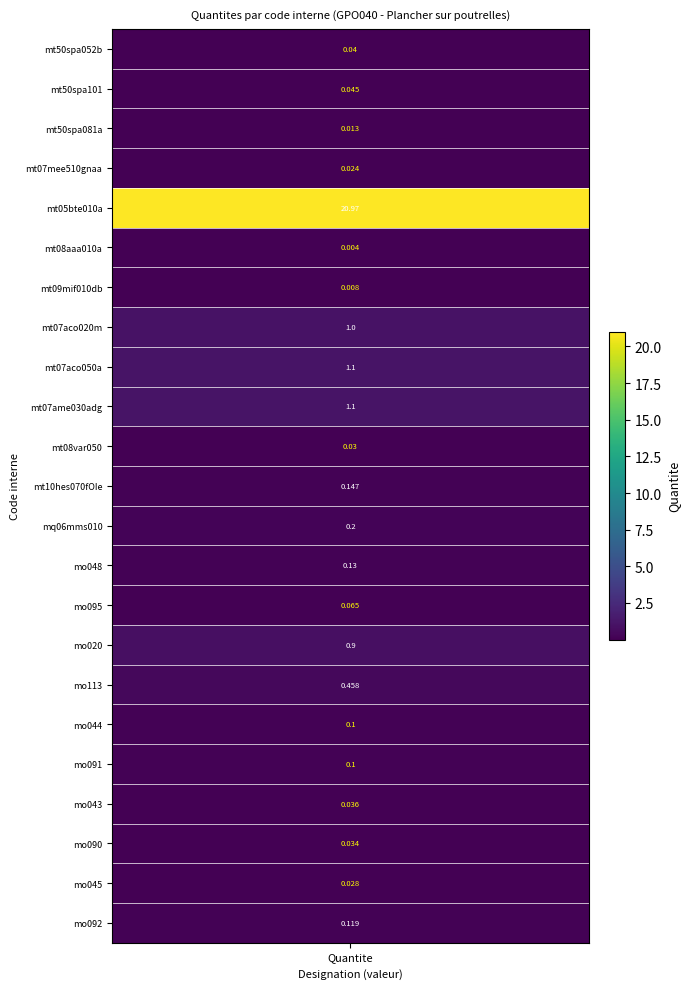

True or false: the data shows 0.1 at values.

False